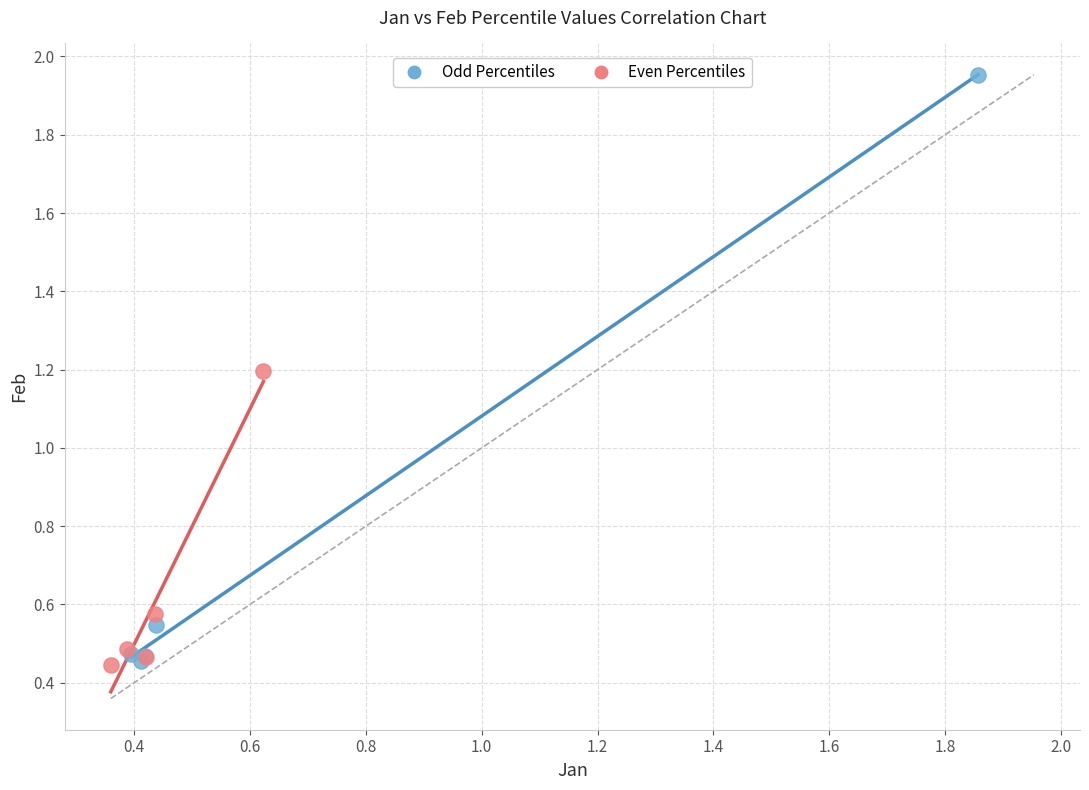

Which series contains the highest Y value?

Odd Percentiles